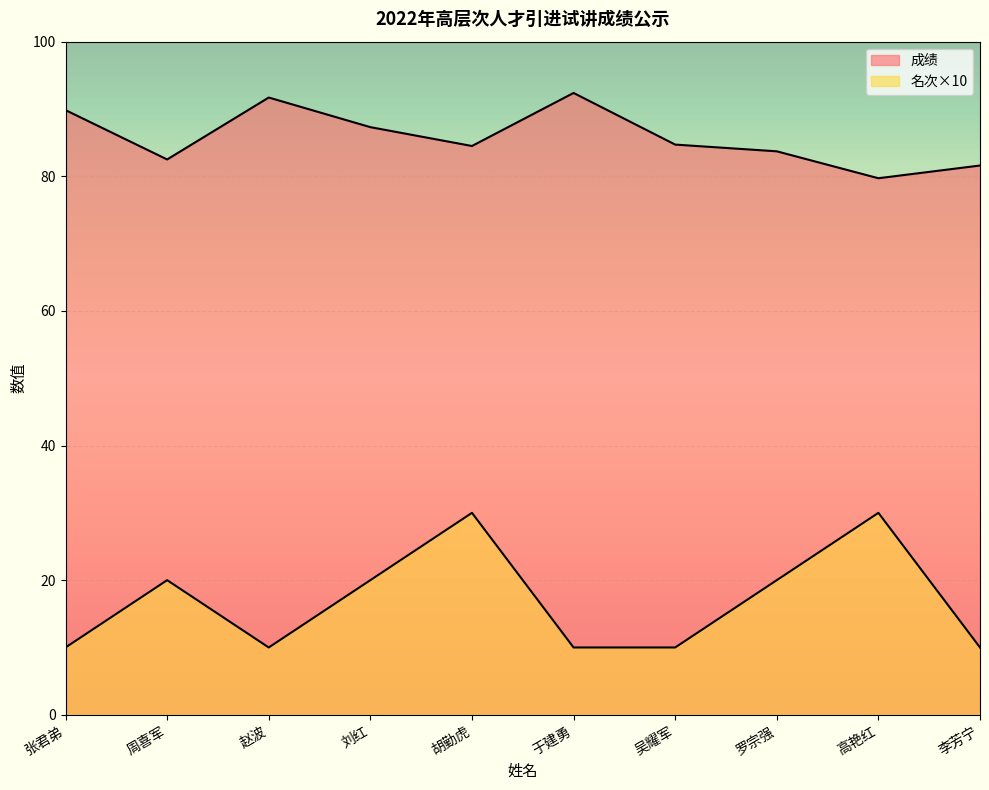

In 成绩, how many points are higher than both neighbors (excluding endpoints)?

2